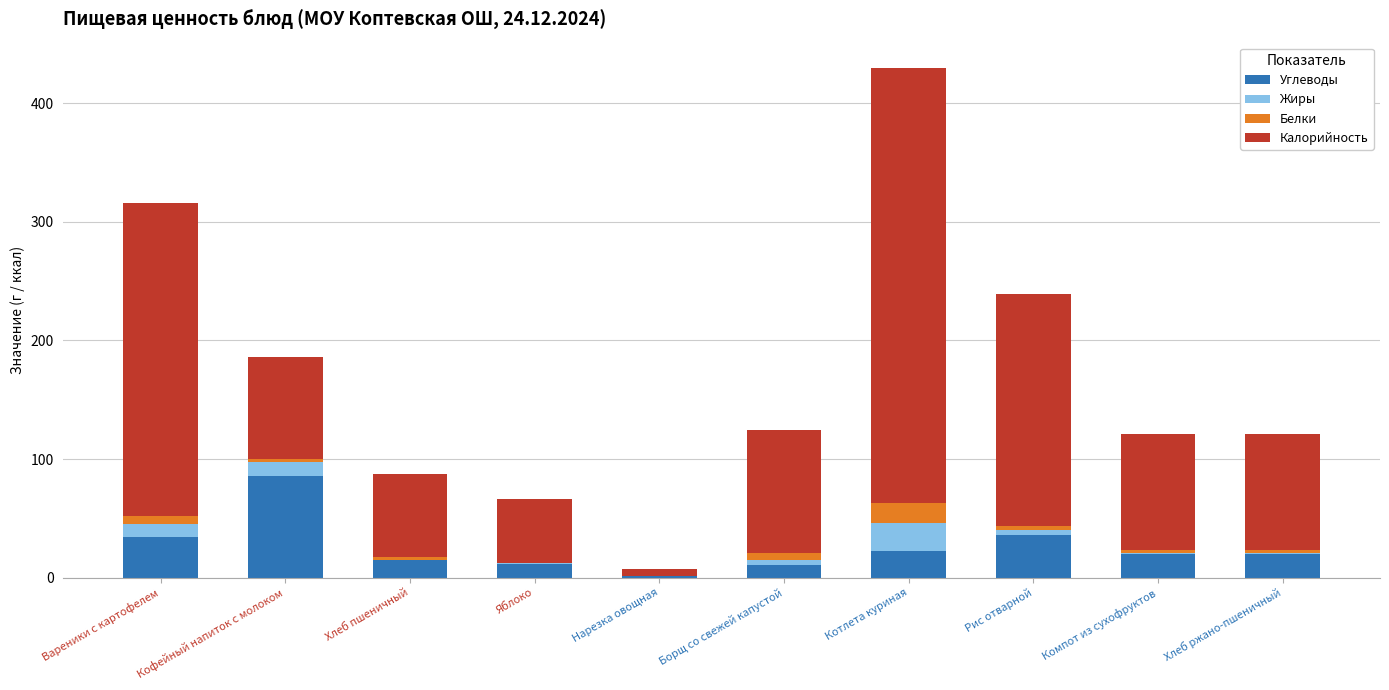

Is it true that Углеводы equals 52.6 at Вареники с картофелем?

False